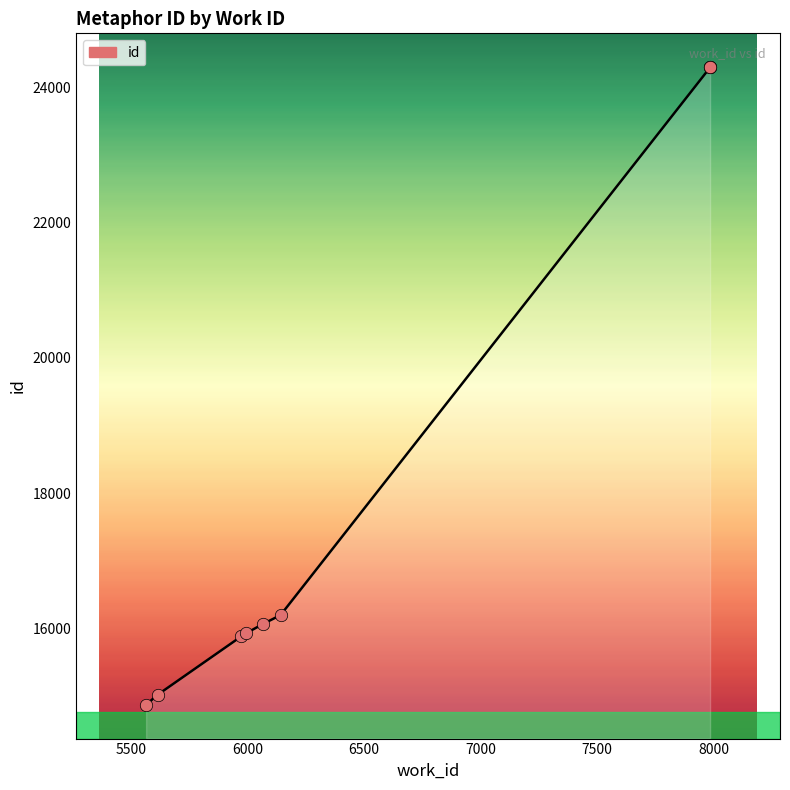

Approximately how many times larger is the value at 6064 compared to 5994?

1.0